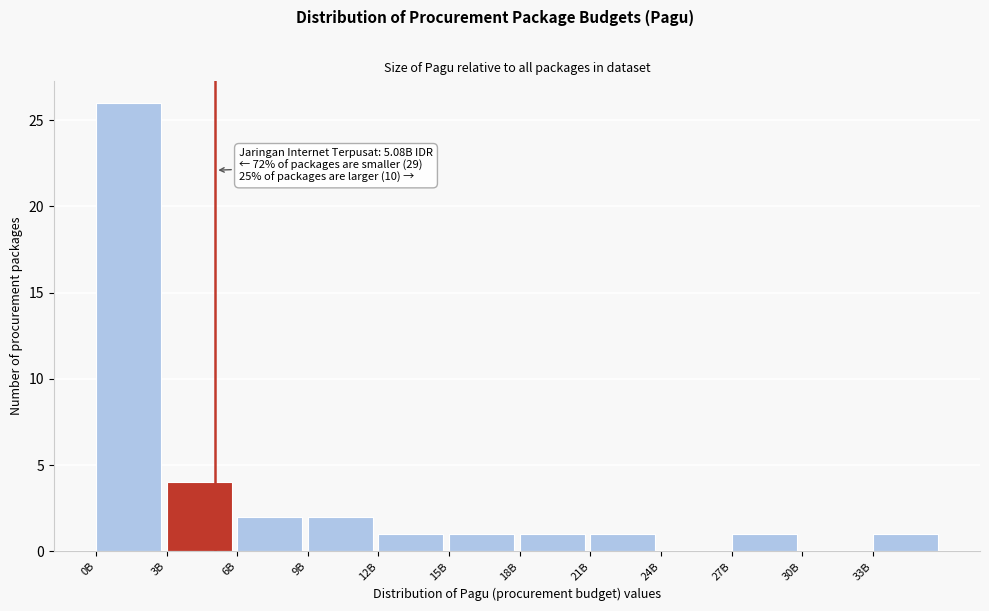

Reading left to right, what are all the values shown in this chart?

0B=26	3B=4	6B=2	9B=2	12B=1	15B=1	18B=1	21B=1	24B=0	27B=1	30B=0	33B=1